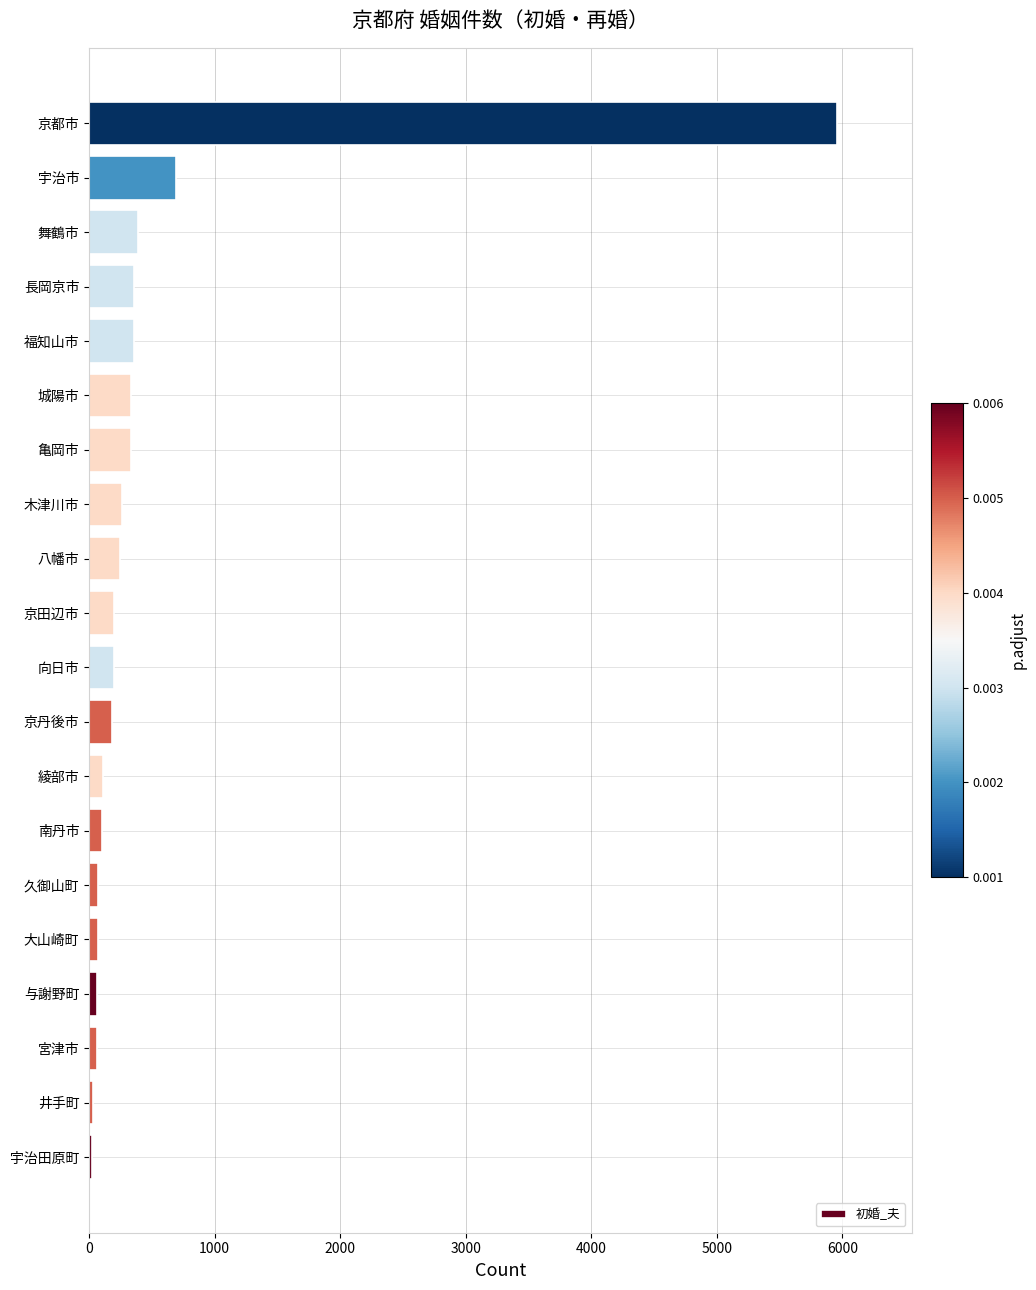

Between 宮津市 and 長岡京市, which is larger?

長岡京市